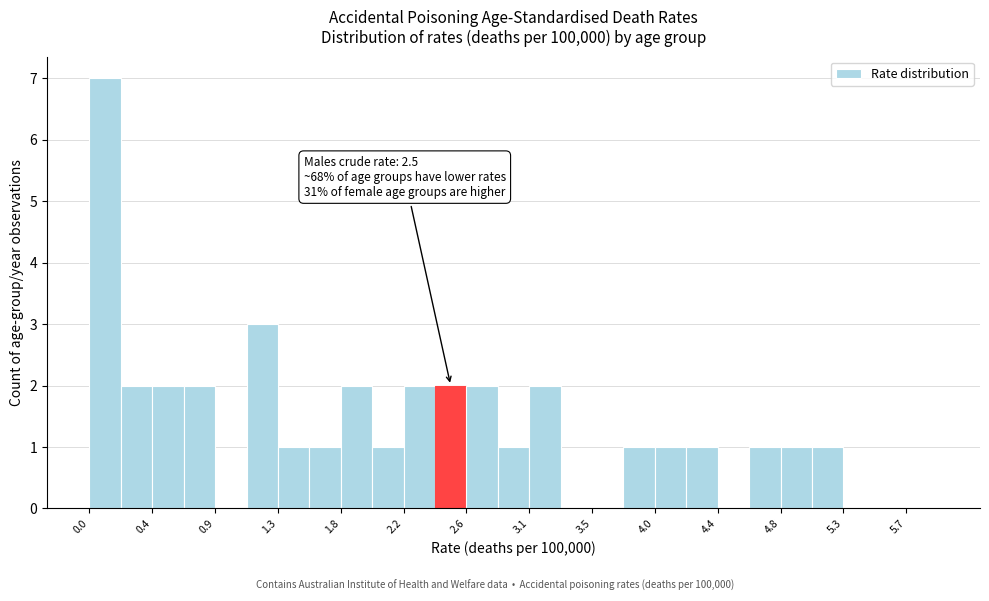

Over which range of the x-axis is the bar tallest?

0.00 to 0.22